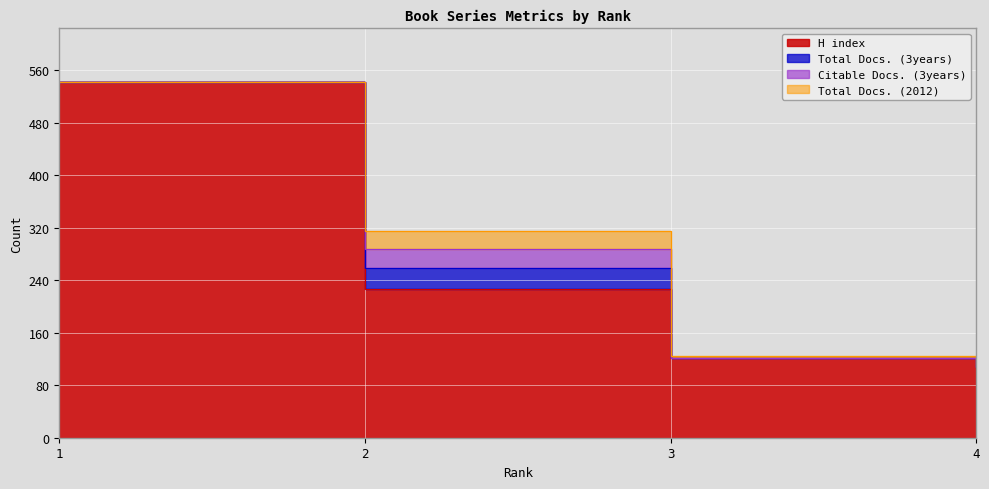

Between 1 and 4, which series saw the biggest shift?

H index